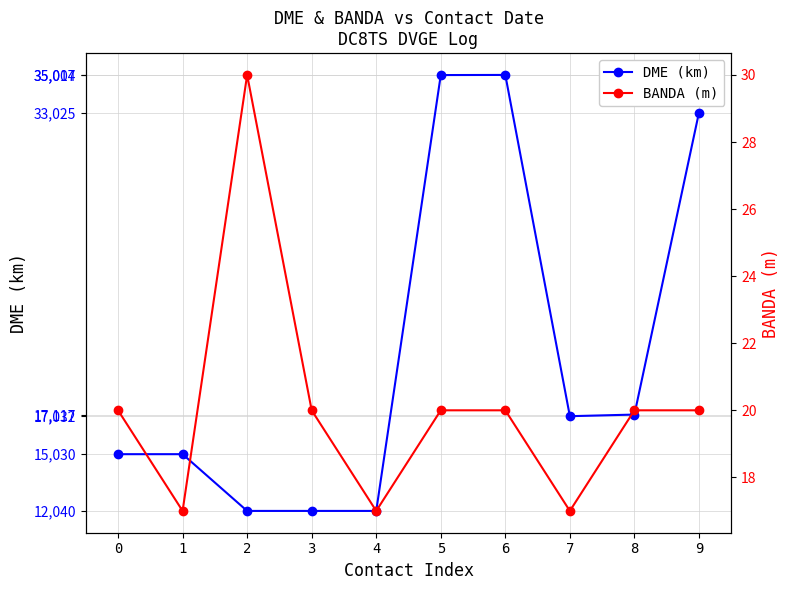

What are all the series names shown in the legend?

DME (km), BANDA (m)